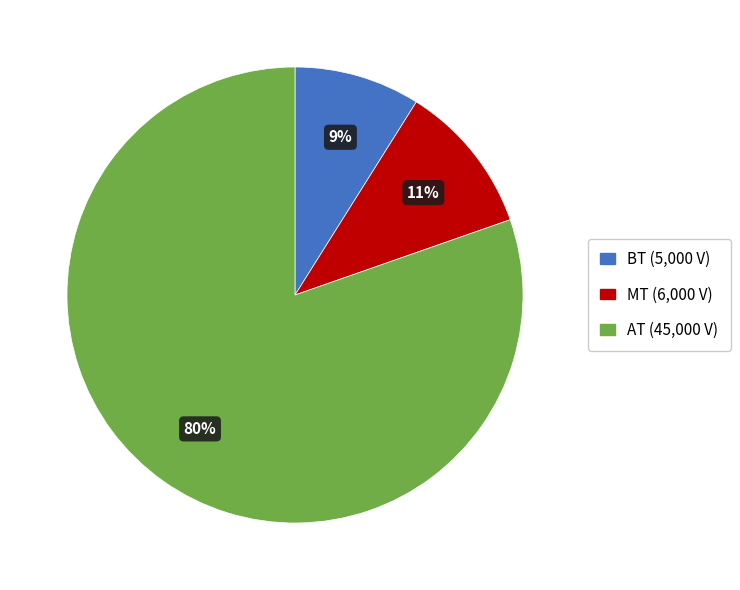

Which has a higher value, MT or BT?

MT